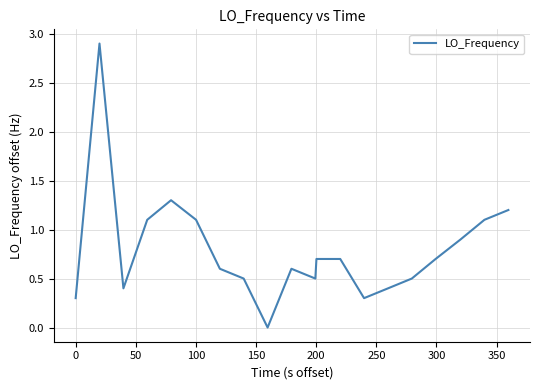

What is the greatest value displayed?

2.9